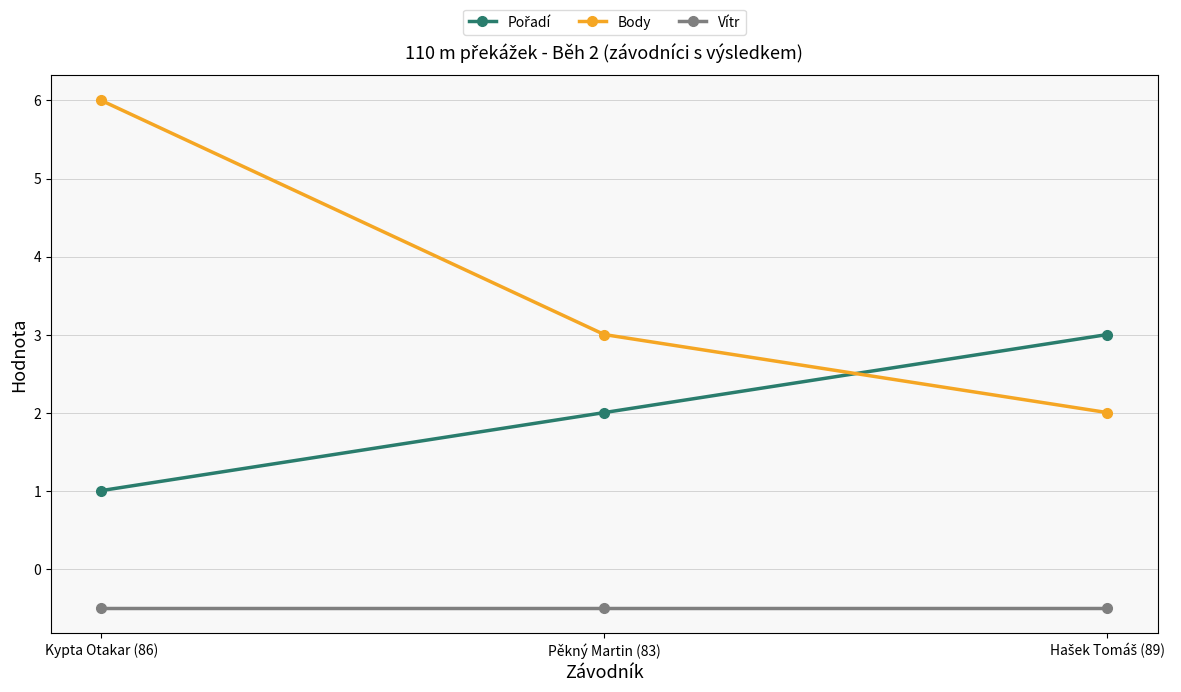

Which category has the highest value across all series?

Kypta Otakar (86)